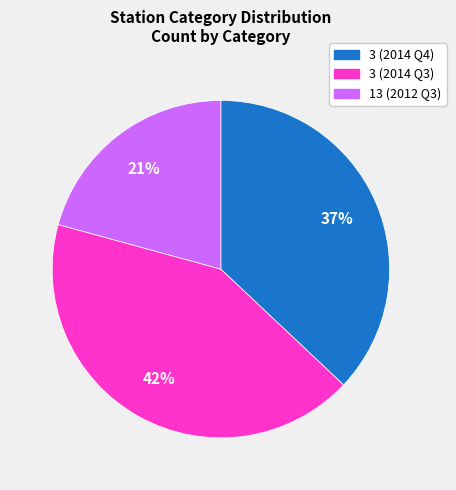

Is there any slice that represents more than half of the pie?

No